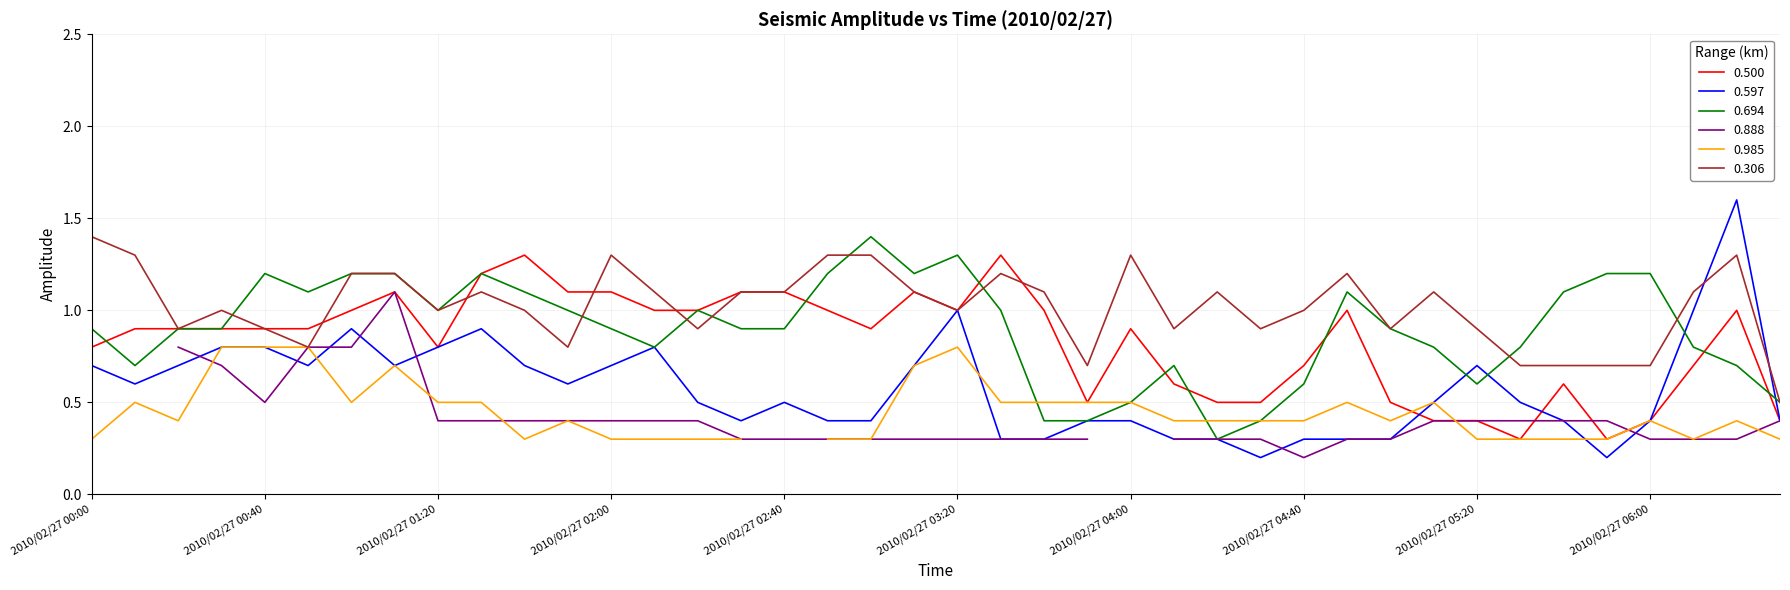

What is the difference between the maximum and minimum values in the 0.694 series?

1.1